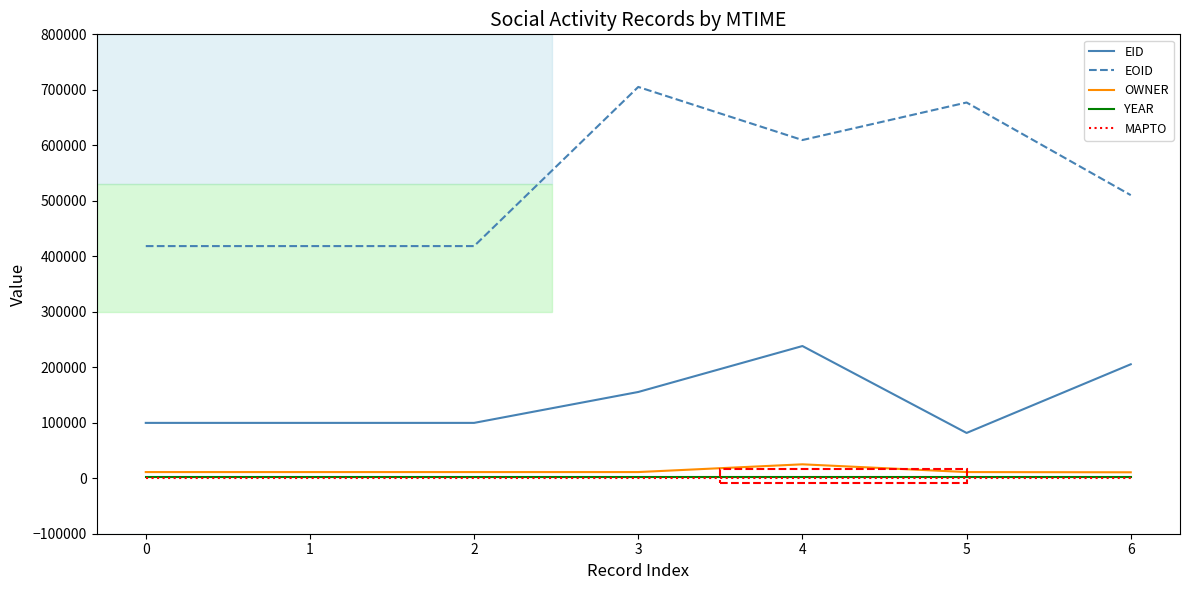

What is the lowest value of the EID series?

81618